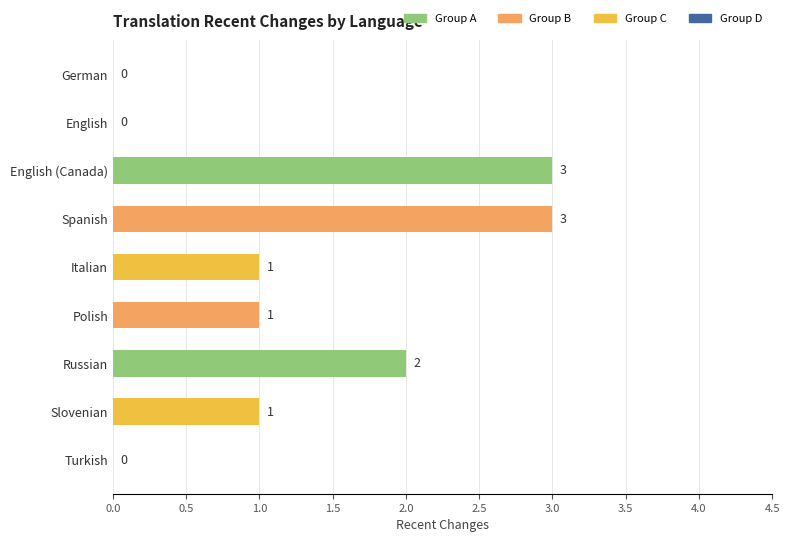

What is the greatest value displayed?

3